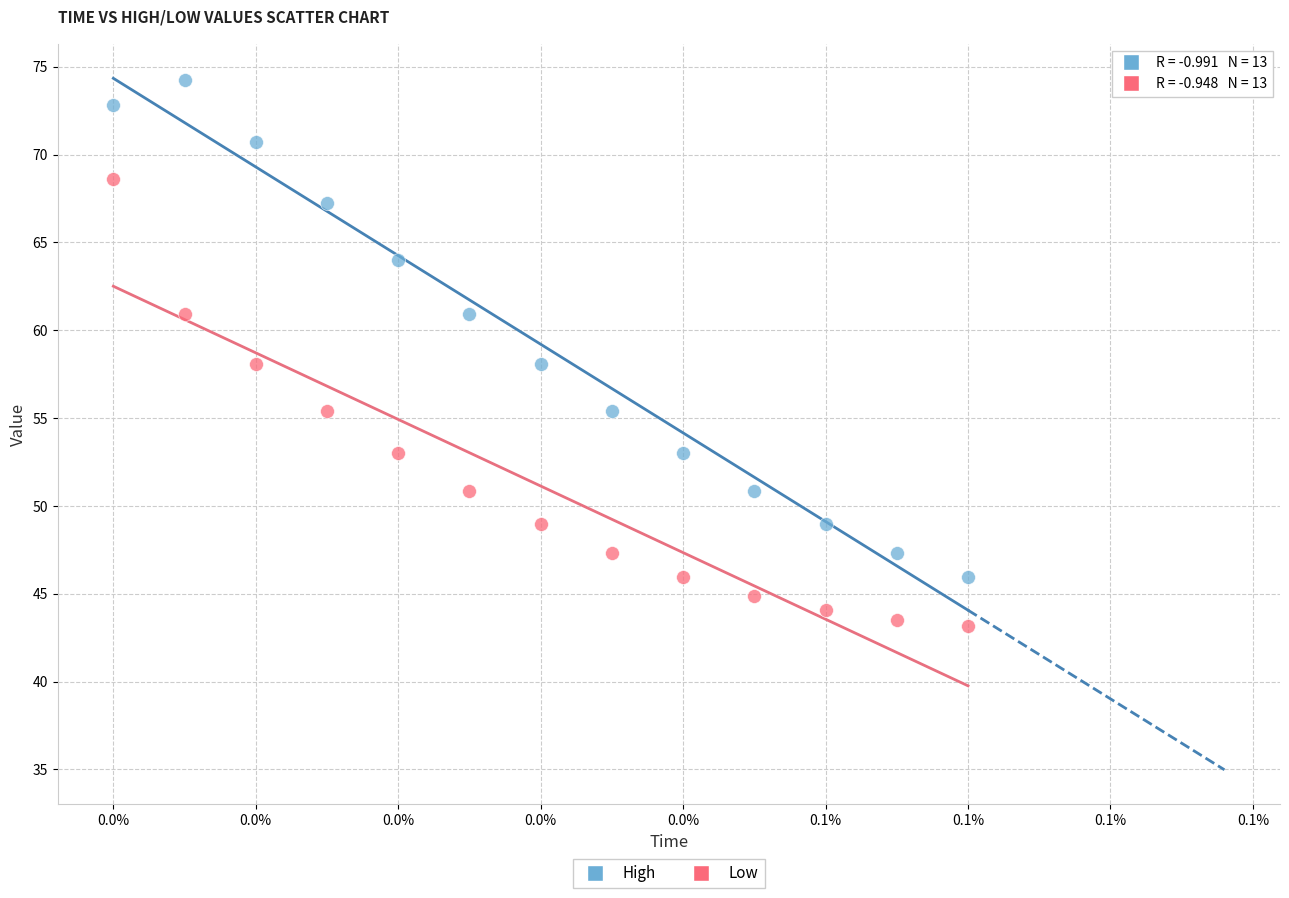

Across all data points, what is the range of Y values (max minus min)?

31.1